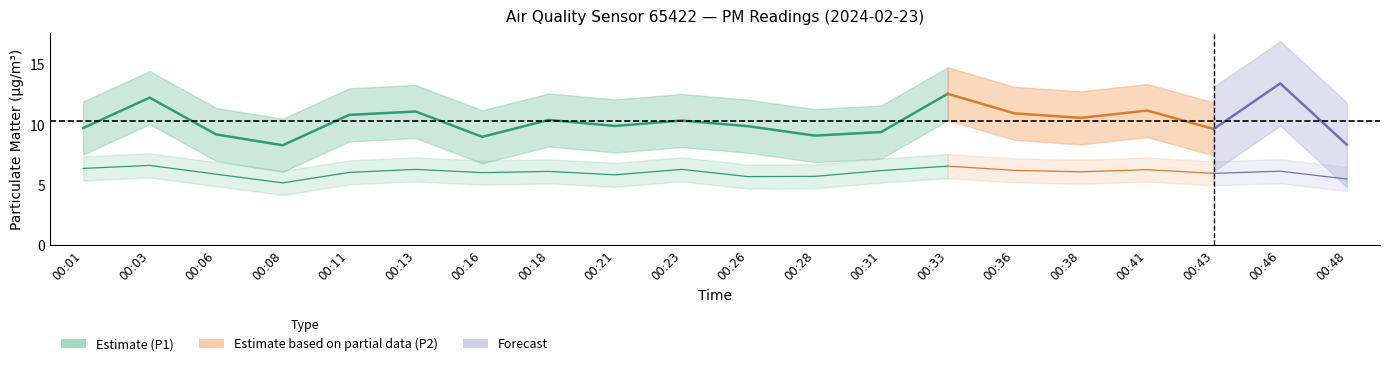

True or false: P1 and P2 cross at least once.

False